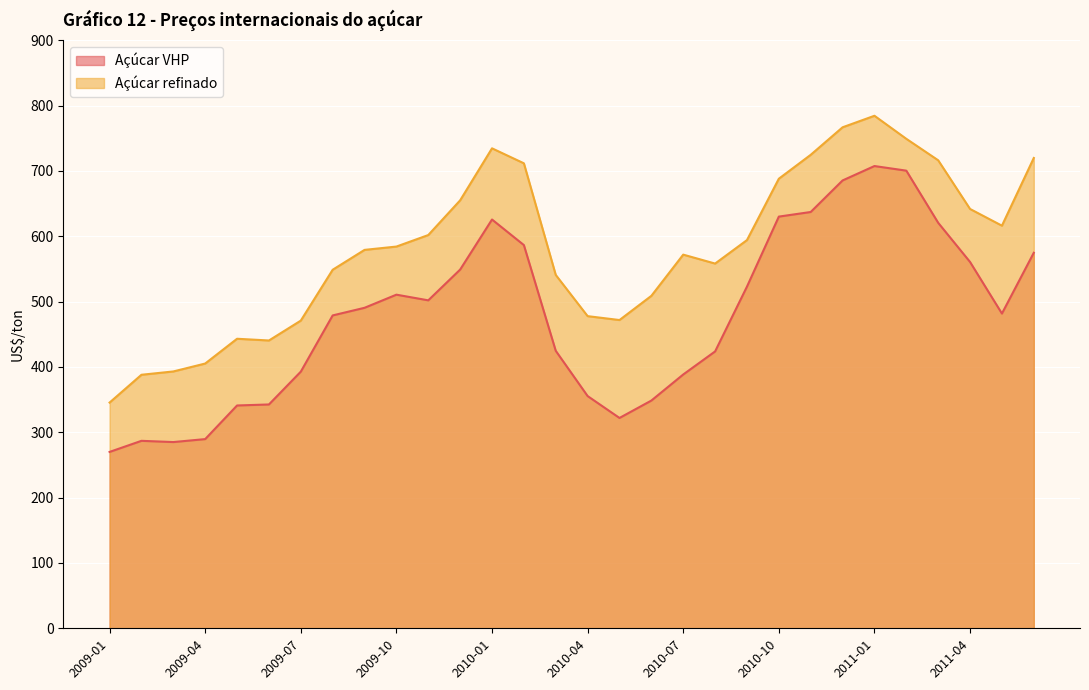

What is the label of the 21st point from the left?

2010-09